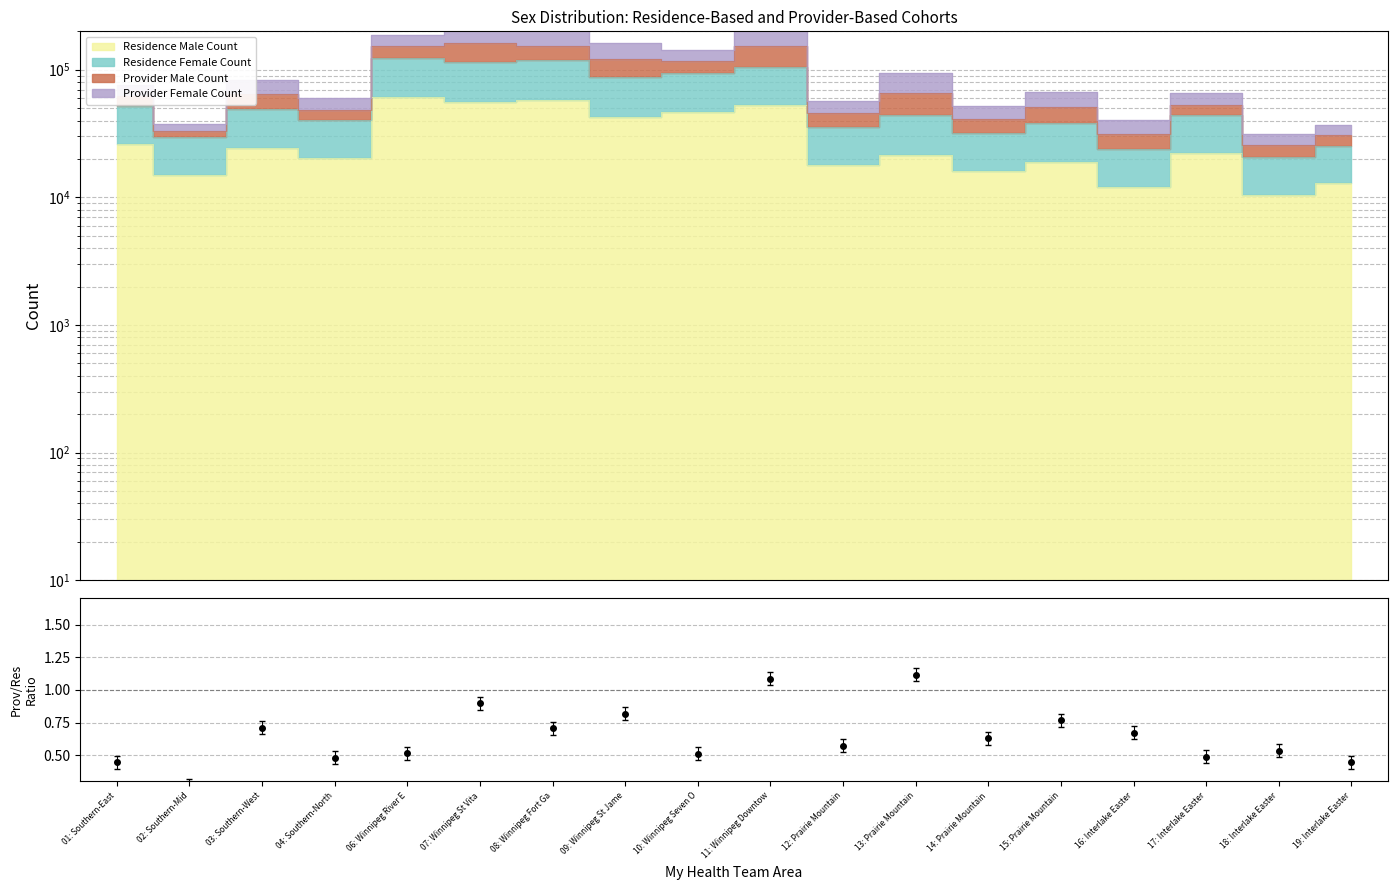

How many lines are shown in the chart?

1